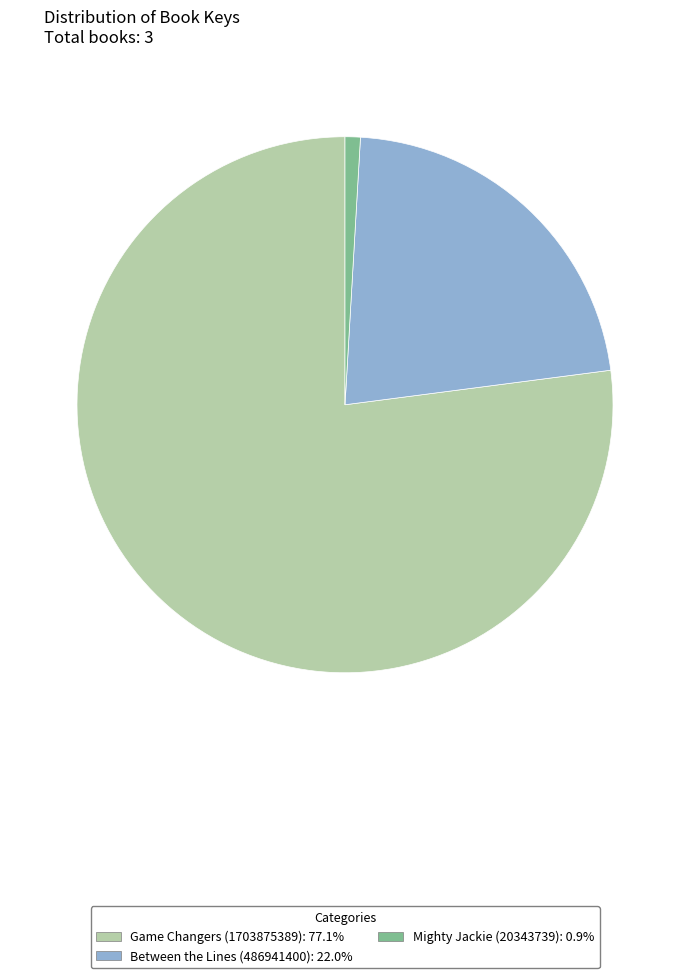

Do Mighty Jackie (20343739) and Game Changers (1703875389) together represent more than half of the pie?

Yes